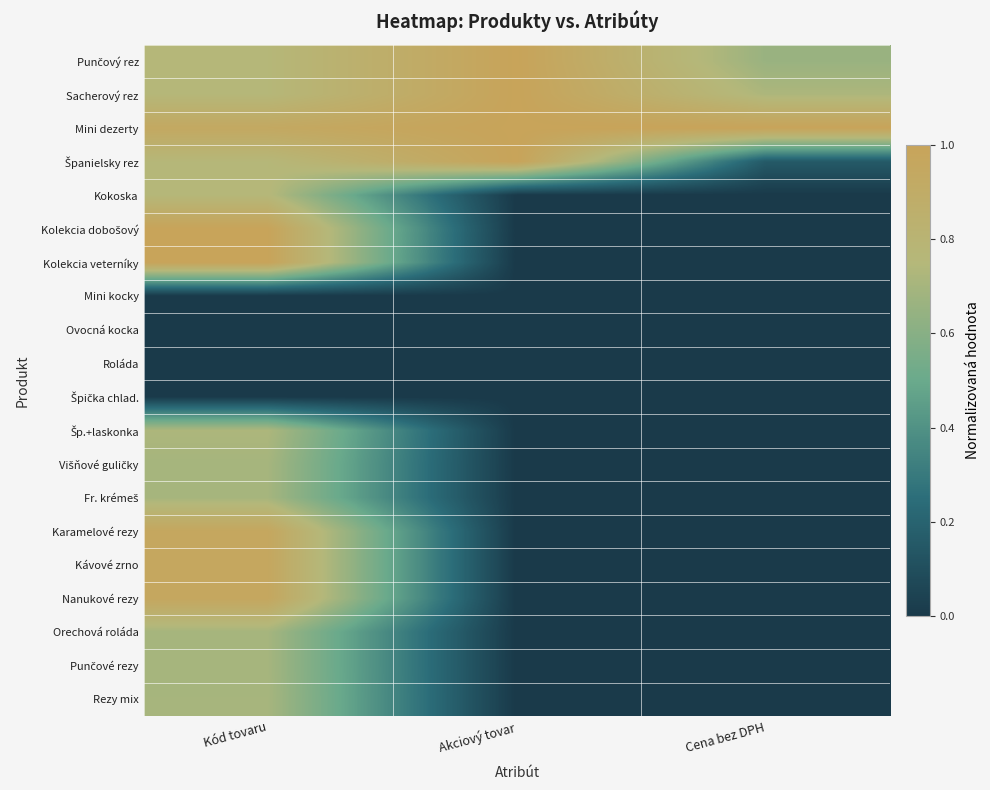

Between Kód tovaru and Cena bez DPH, which is larger?

Kód tovaru